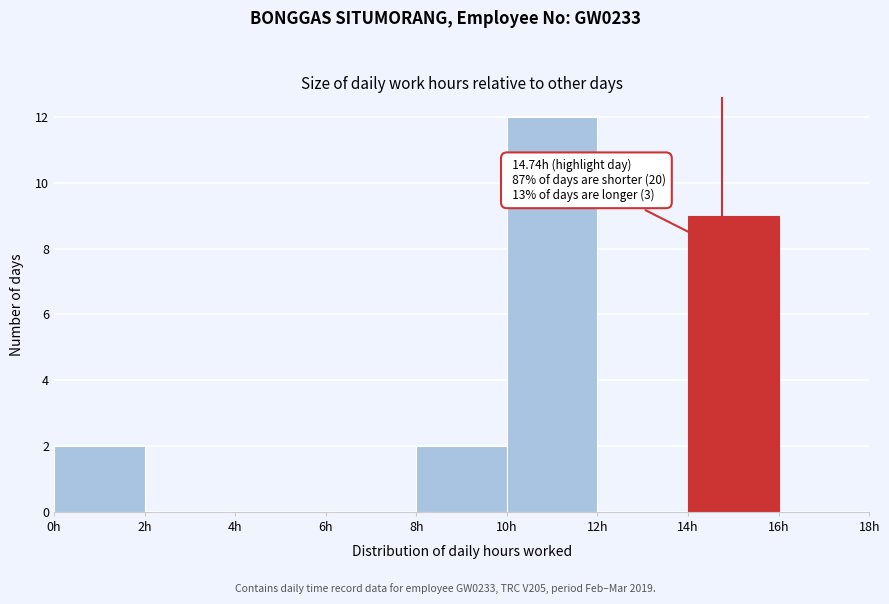

Over which range of the x-axis is the bar tallest?

10 to 12